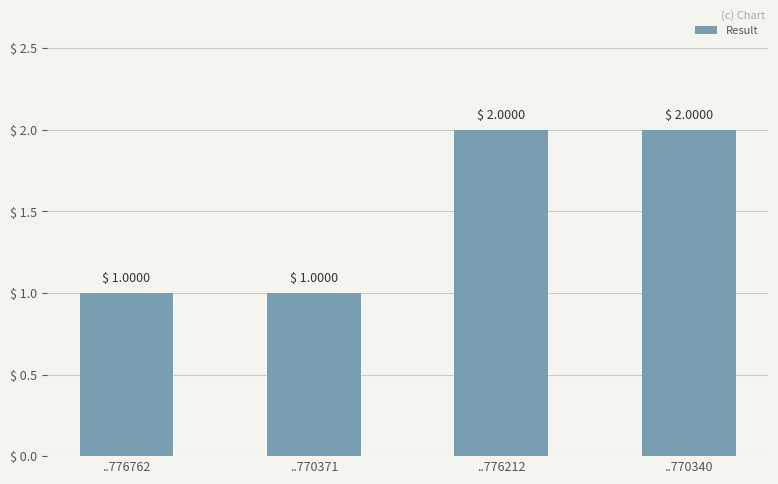

The value at ..770371 is 1. True or false?

True